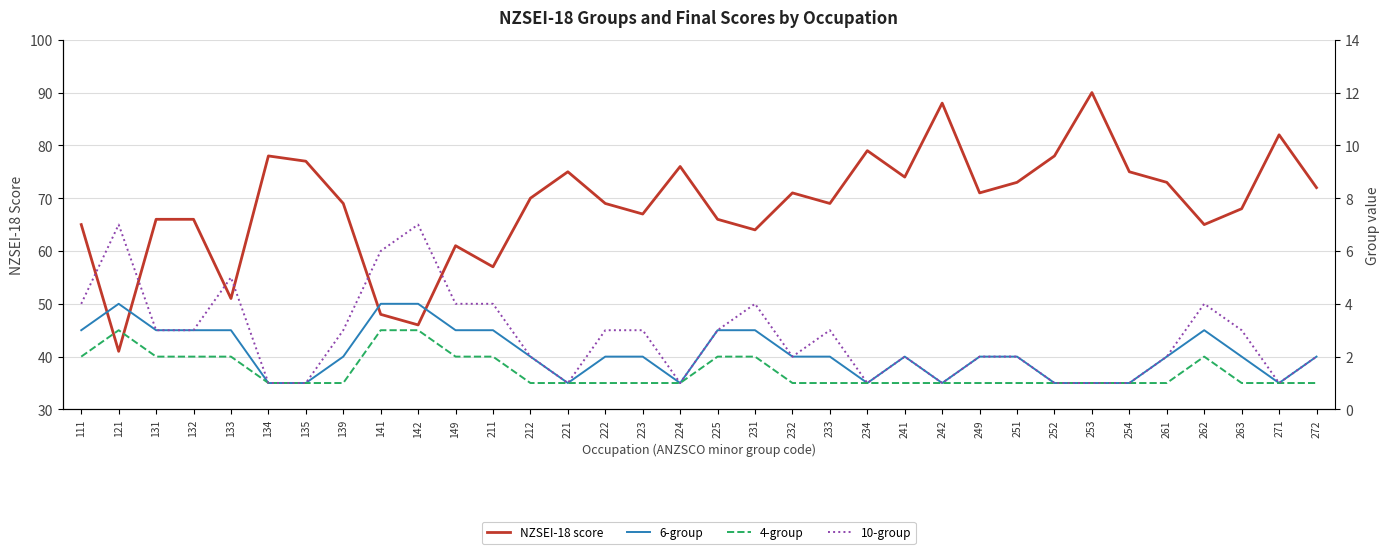

Reading left to right, transcribe all the data shown in this chart.

NZSEI-18 score: 65	41	66	66	51	78	77	69	48	46	61	57	70	75	69	67	76	66	64	71	69	79	74	88	71	73	78	90	75	73	65	68	82	72
6-group: 3	4	3	3	3	1	1	2	4	4	3	3	2	1	2	2	1	3	3	2	2	1	2	1	2	2	1	1	1	2	3	2	1	2
4-group: 2	3	2	2	2	1	1	1	3	3	2	2	1	1	1	1	1	2	2	1	1	1	1	1	1	1	1	1	1	1	2	1	1	1
10-group: 4	7	3	3	5	1	1	3	6	7	4	4	2	1	3	3	1	3	4	2	3	1	2	1	2	2	1	1	1	2	4	3	1	2